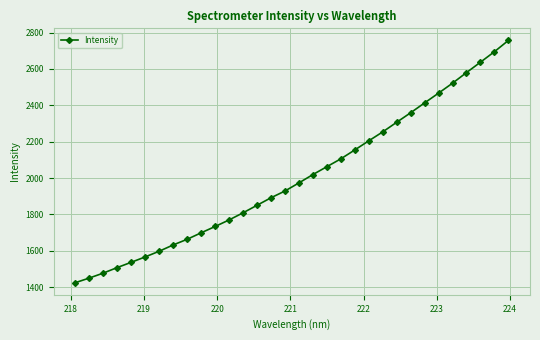

What is the value of the 24th point from the left?

2306.7